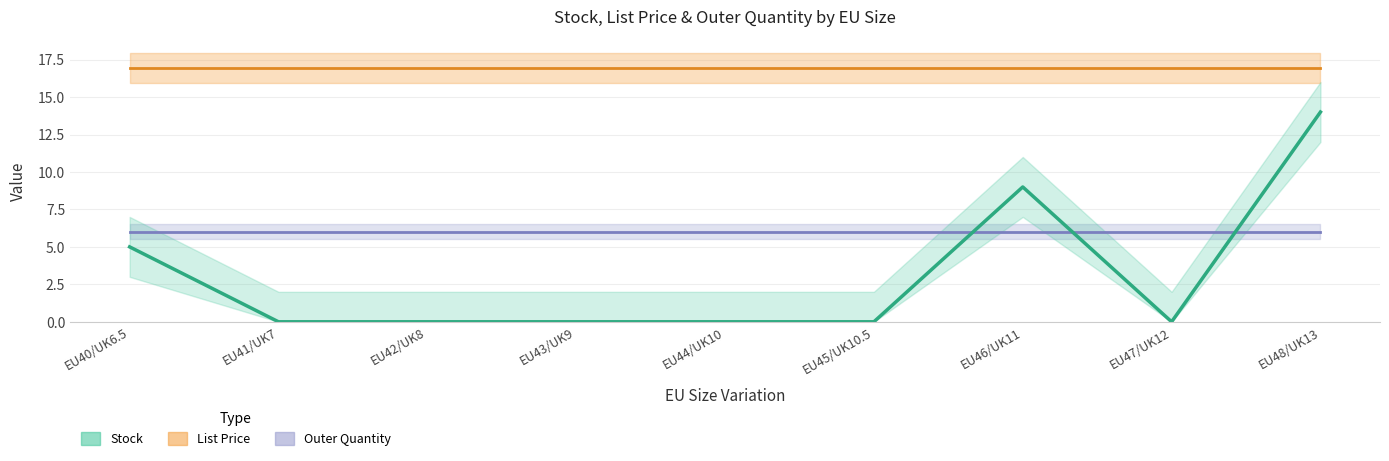

Which label corresponds to the largest value in the chart?

EU48/UK13